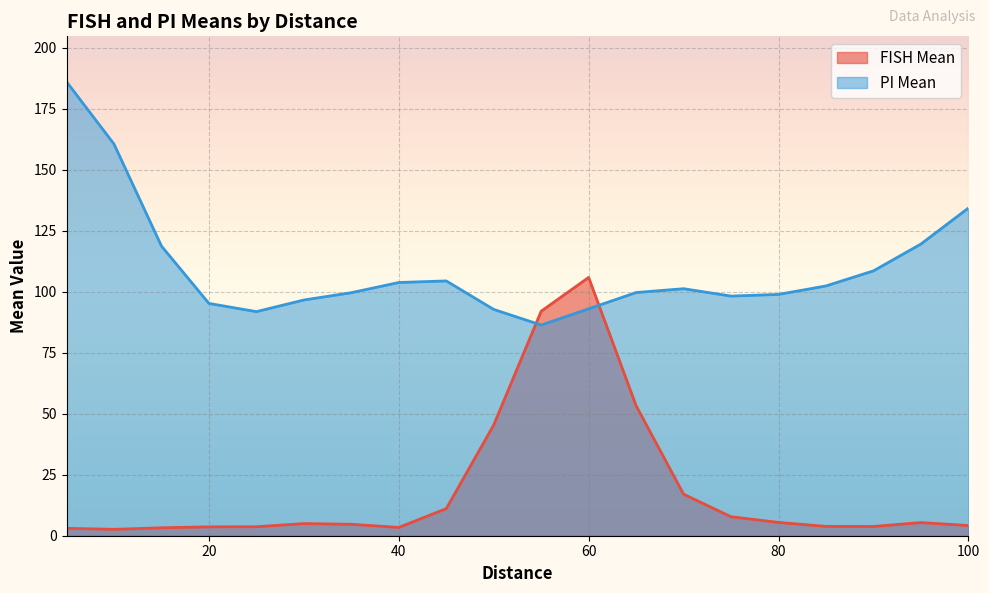

The value of FISH Mean at 60 is 105.9. True or false?

True